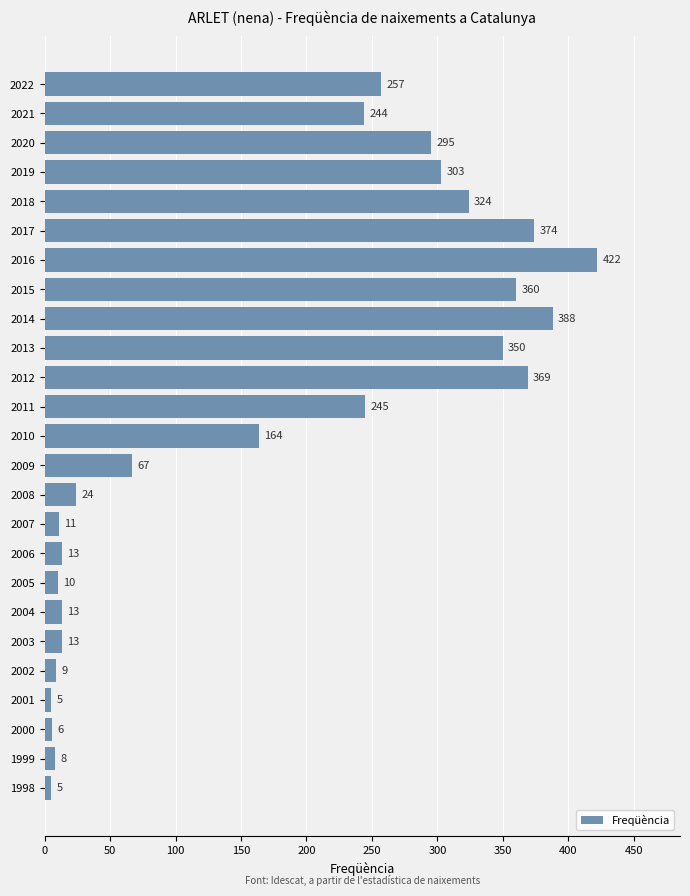

The chart shows a value of 5 at 2001. True or false?

True